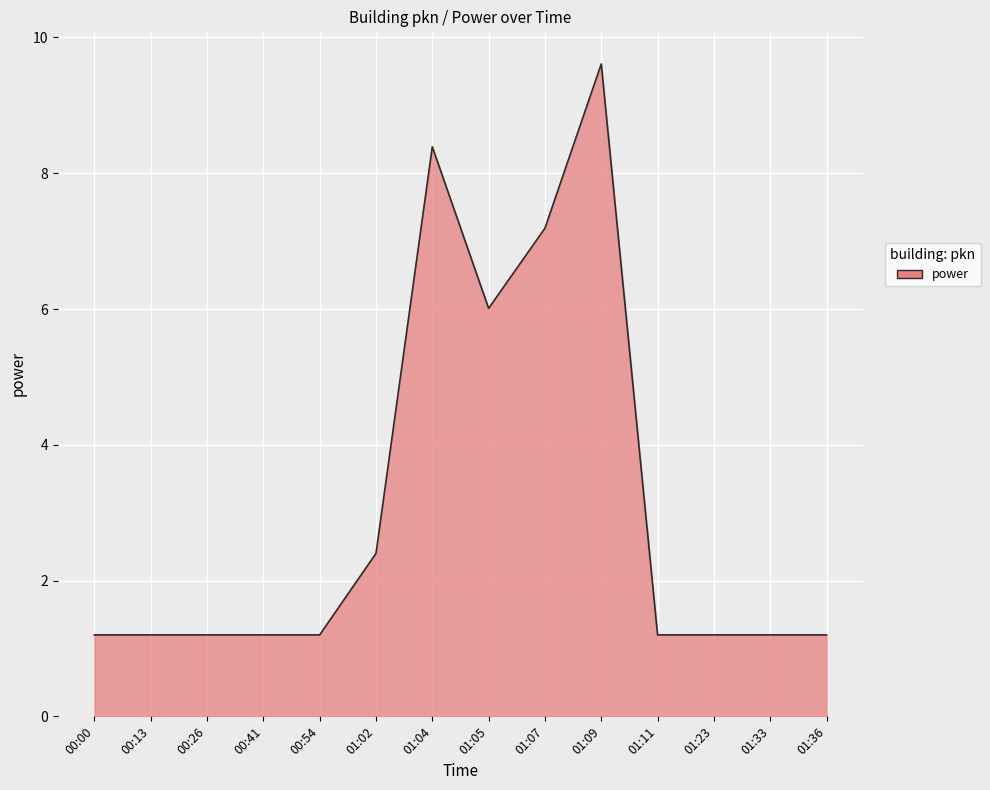

What is the change in value from 00:13 to 01:07?

+6.0